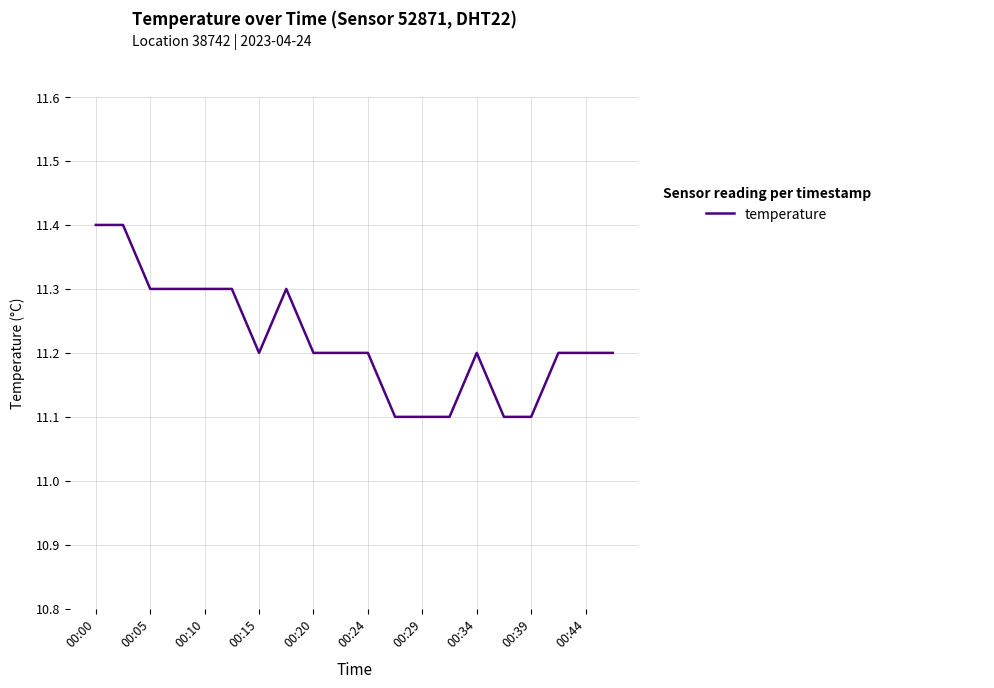

What is the smallest value displayed?

11.1